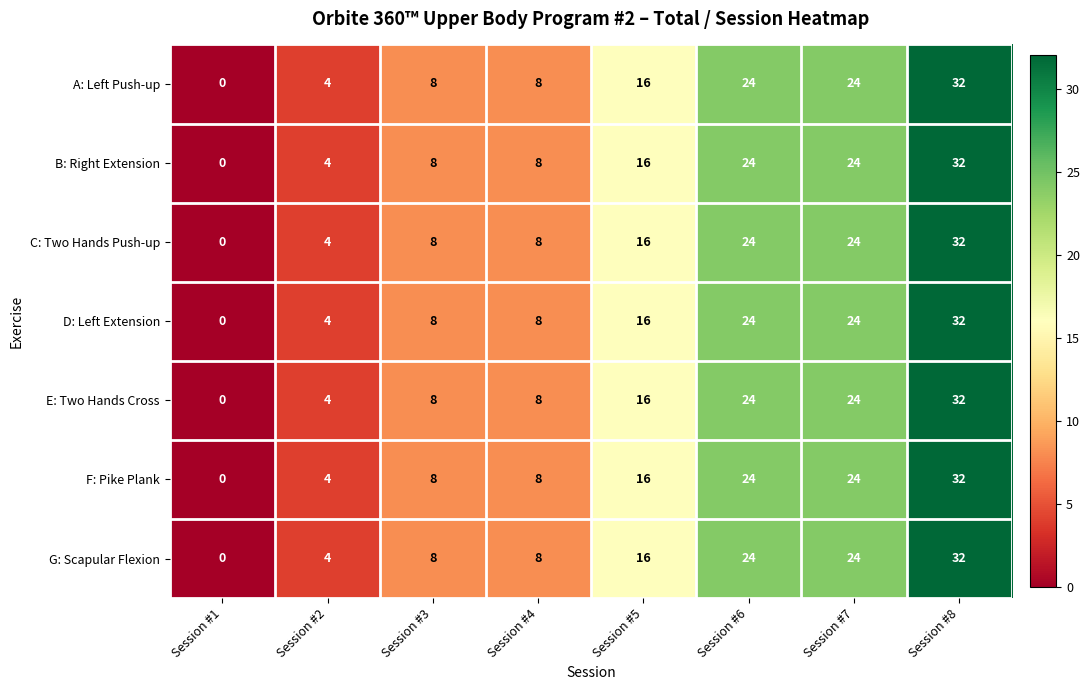

True or false: F: Pike Plank has a value of 3 at Session #4.

False